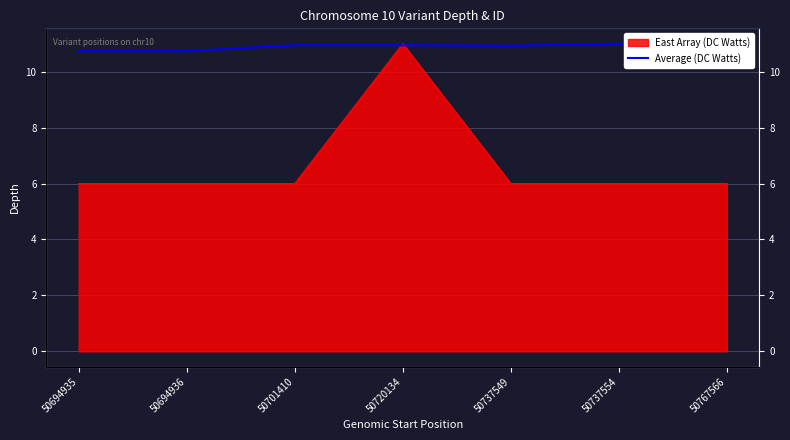

At which category does the data reach its first local peak?

50720134